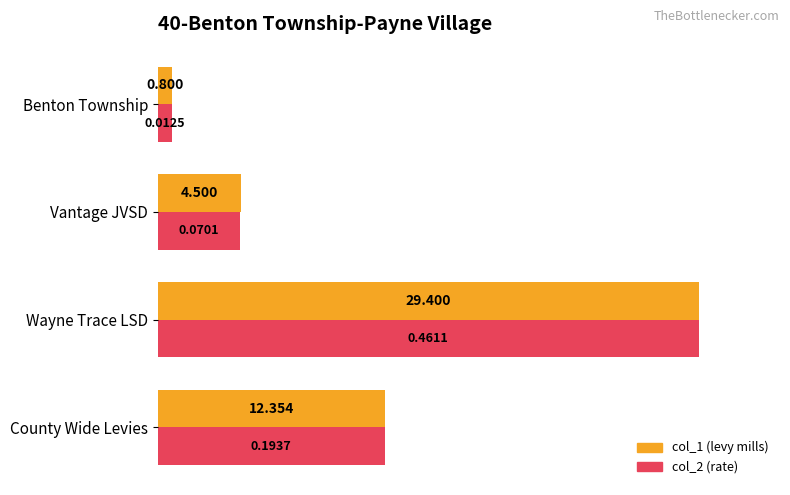

At which category is the sum across all series the highest?

Wayne Trace LSD